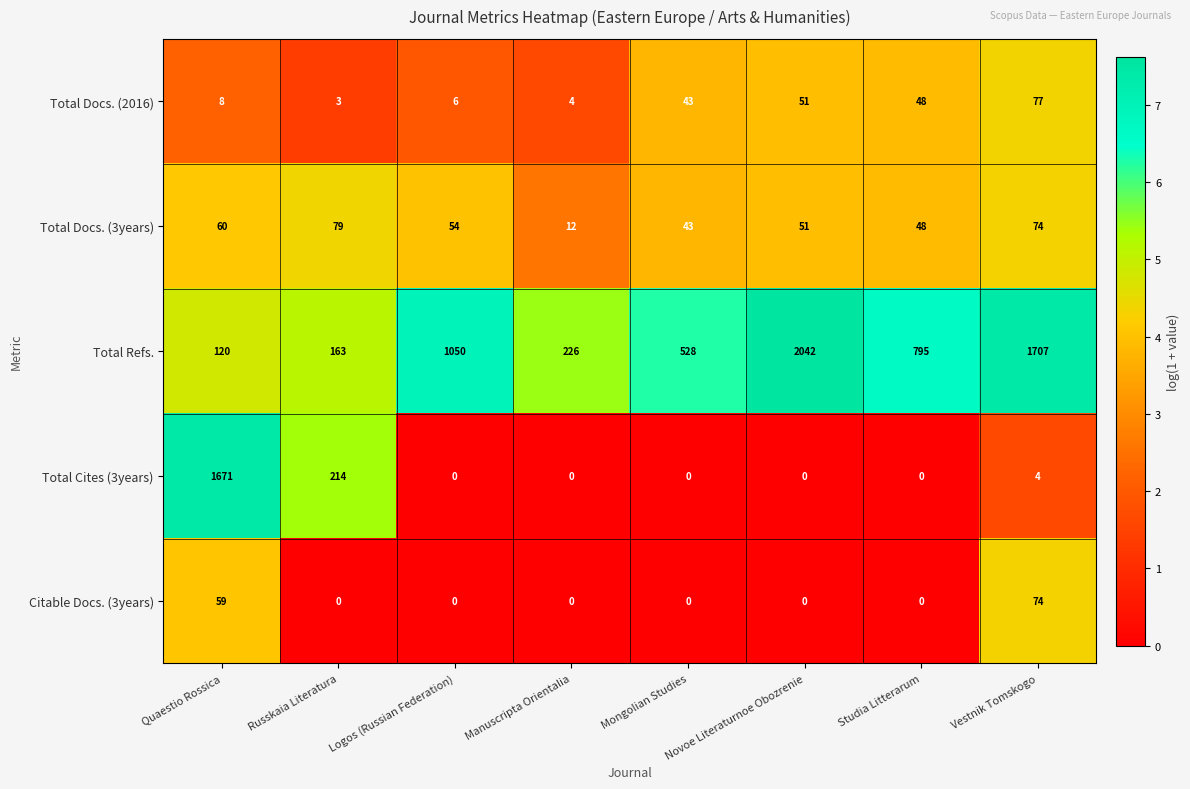

What is the spread (max minus min) of values at Russkaia Literatura?

214